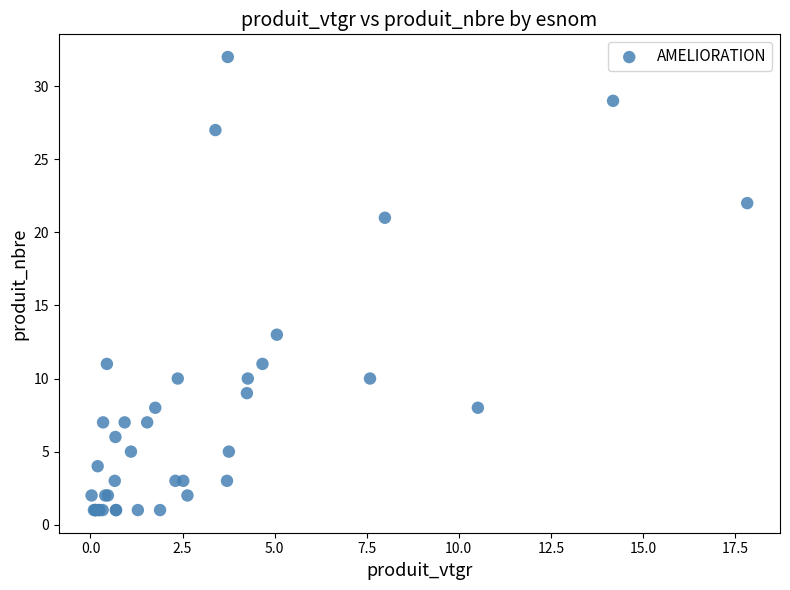

What Y value in the scatter plot is closest to 16?

13